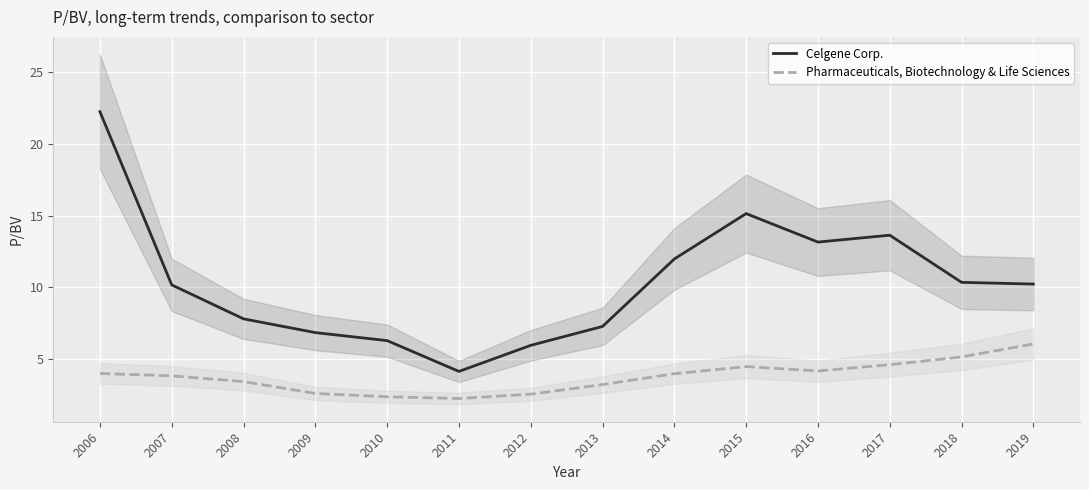

Rank the series by their maximum value, from highest to lowest.

Celgene Corp., Pharmaceuticals, Biotechnology & Life Sciences